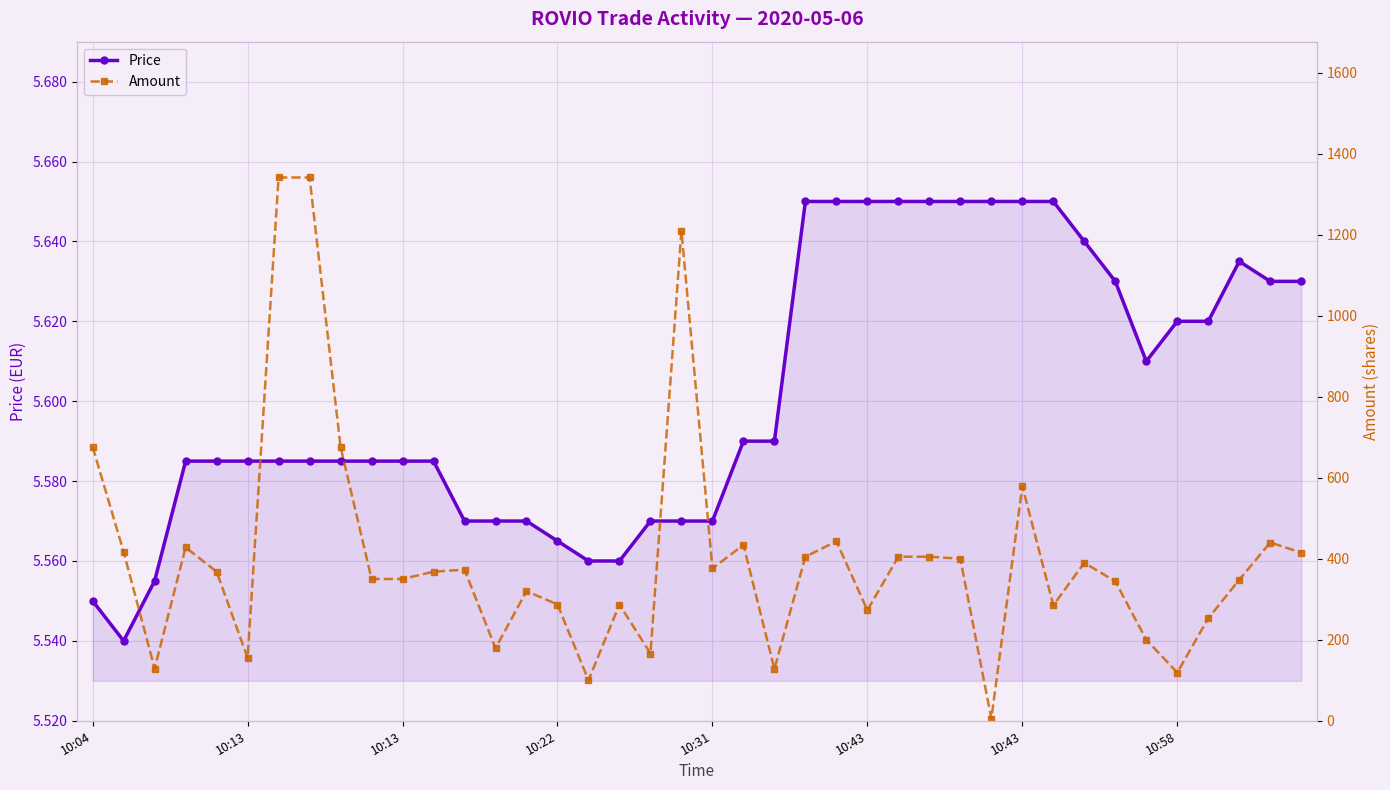

What is the minimum value for Amount?

5.0